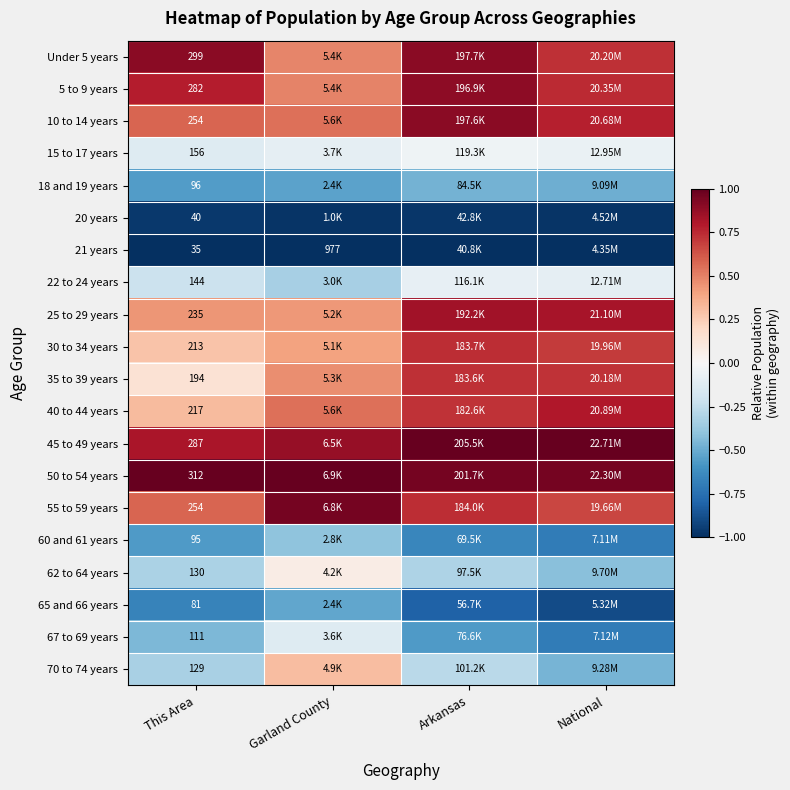

At how many categories does at least one series exceed 0?

4